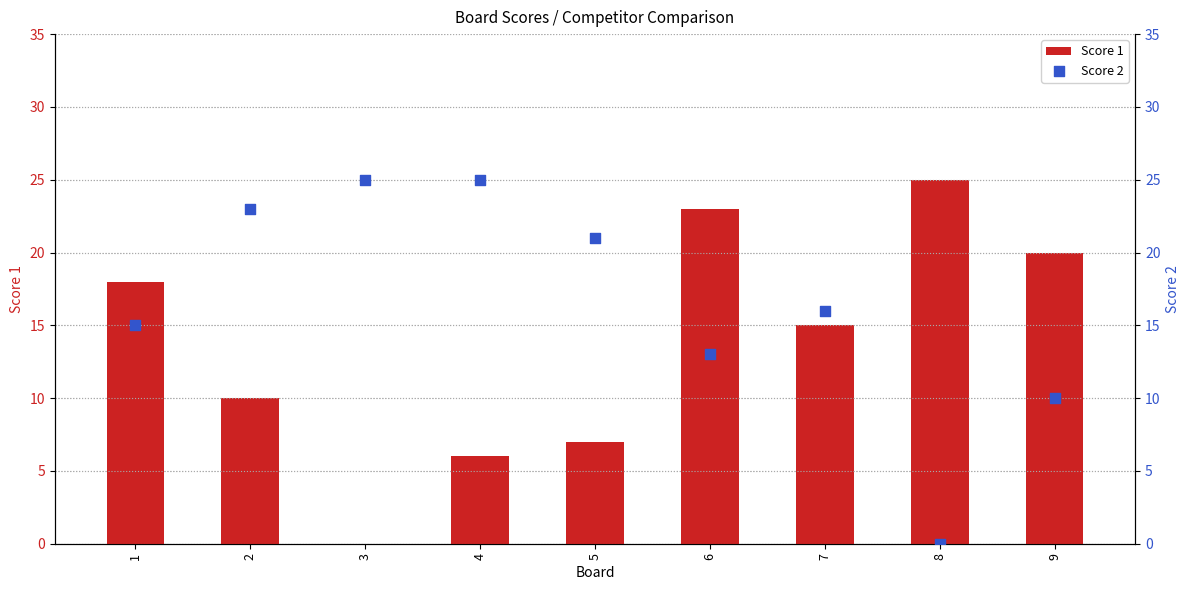

Is the value of Score 2 at 9 greater than the value of Score 1 at 3?

Yes